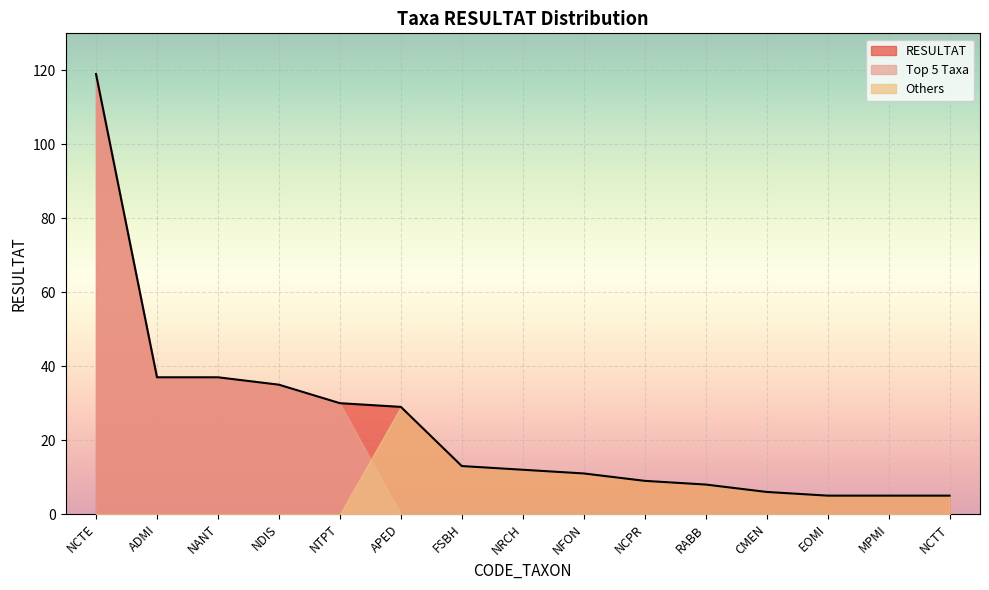

At NFON, list the series in order from smallest to largest.

Top 5 Taxa, RESULTAT, Others